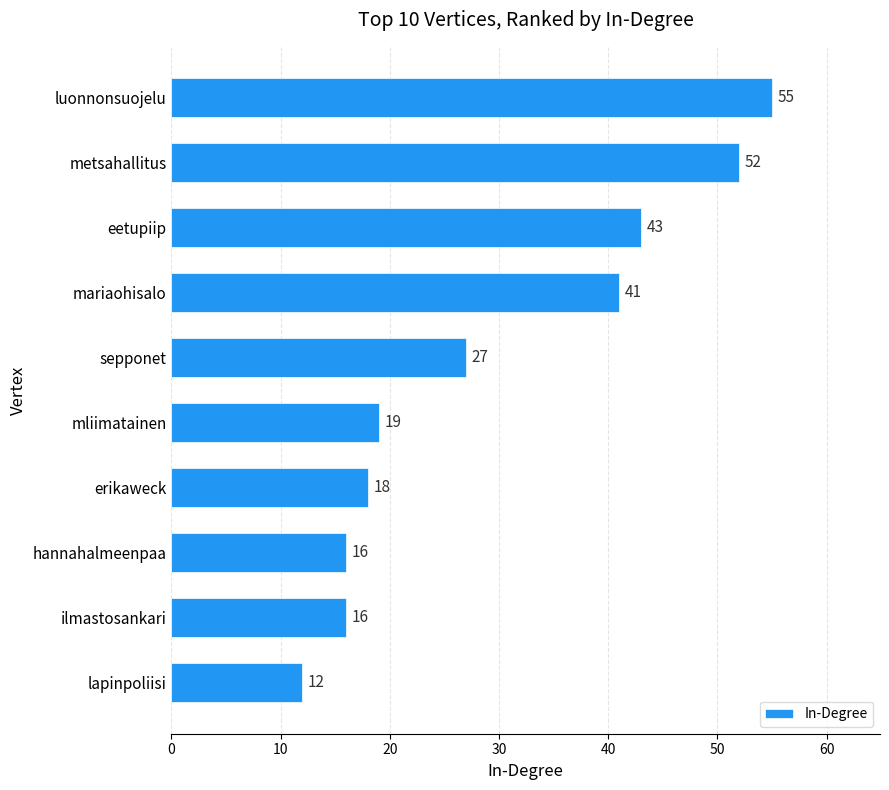

What is the ratio of the value at luonnonsuojelu to the value at eetupiip?

1.3